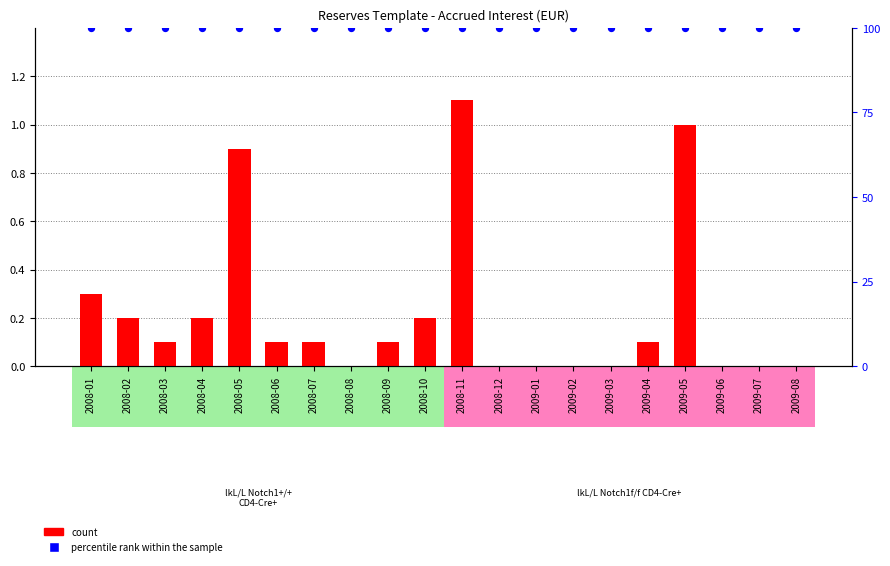

Which series has the largest total across all categories?

percentile rank within the sample